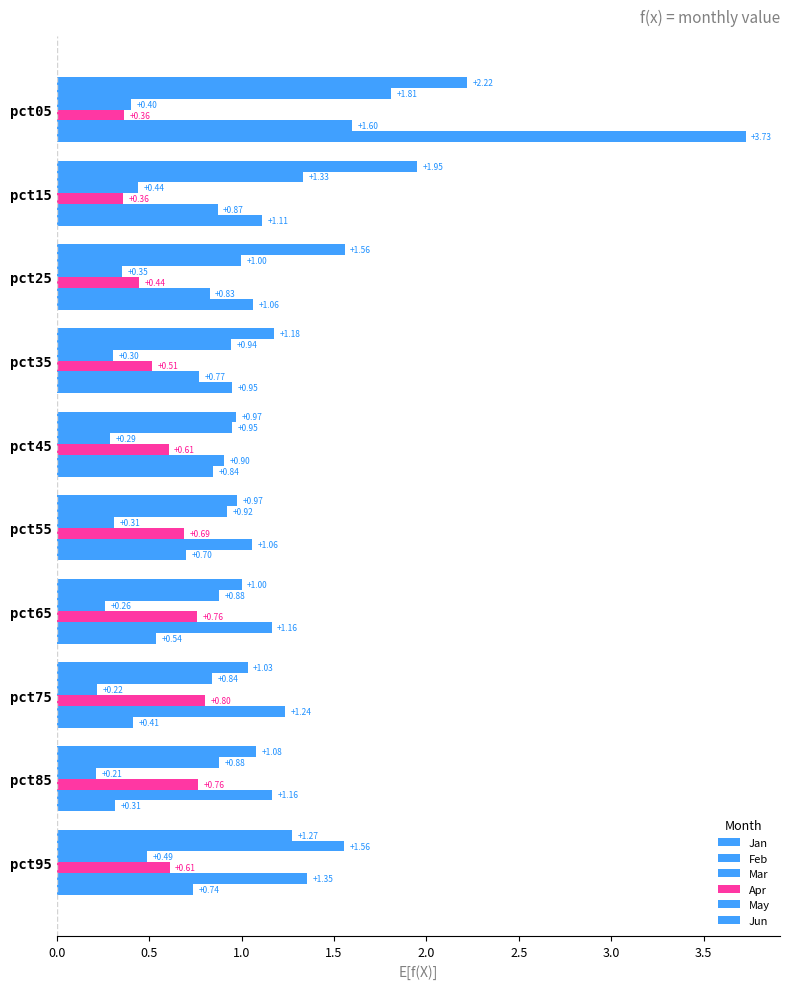

How many distinct data groups are displayed?

6